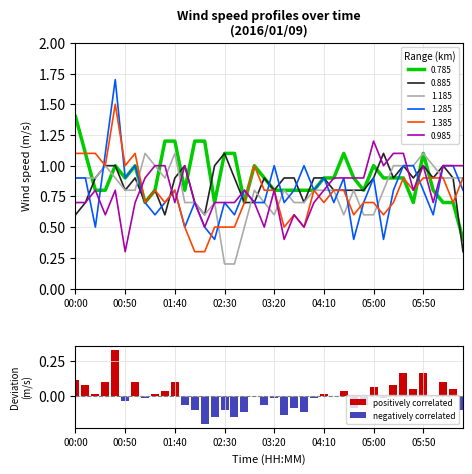

The 0.885 series shows 0.3 at 00:50. True or false?

False